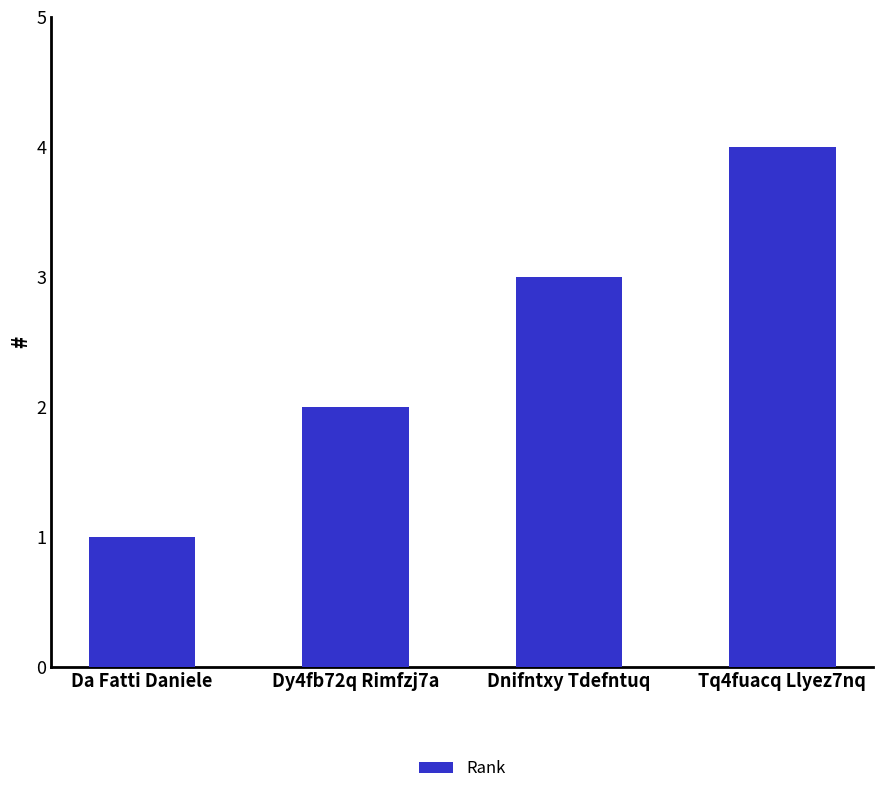

What is the difference between the maximum and minimum values?

3